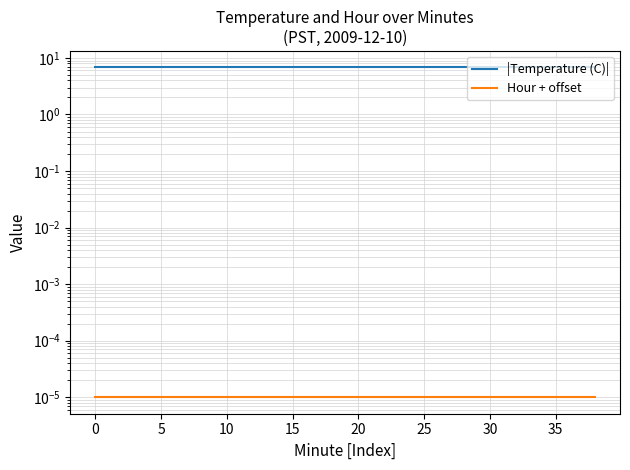

Which series has the widest spread of values?

|Temperature (C)|